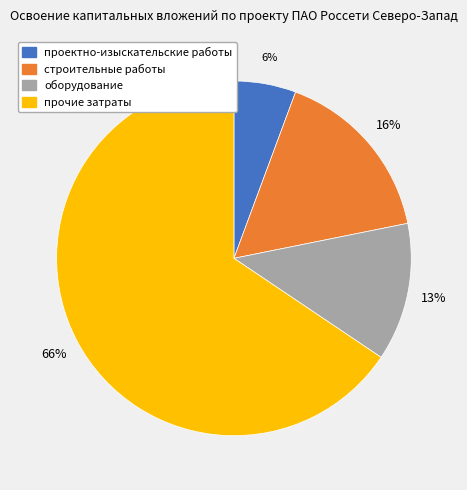

Approximately how many times larger is the value at прочие затраты compared to строительные работы?

4.1